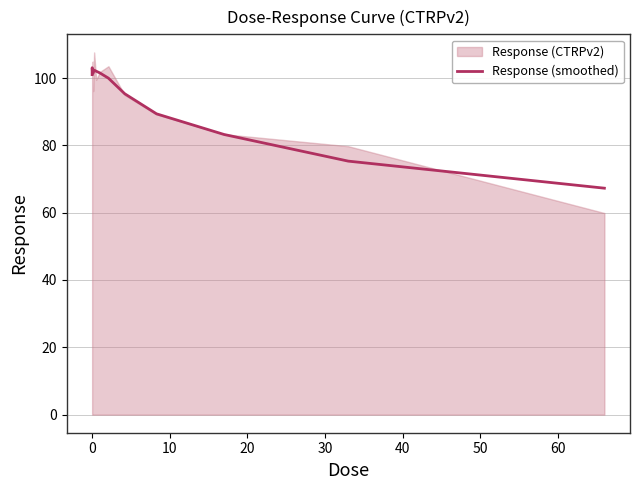

The value at 10 is 158.1. True or false?

False